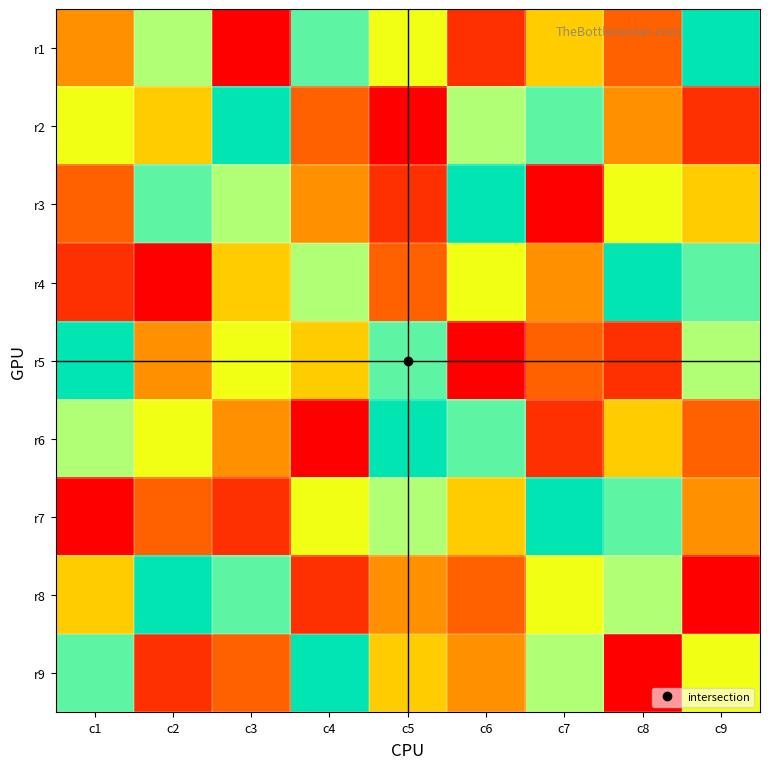

What is the smallest value displayed?

1